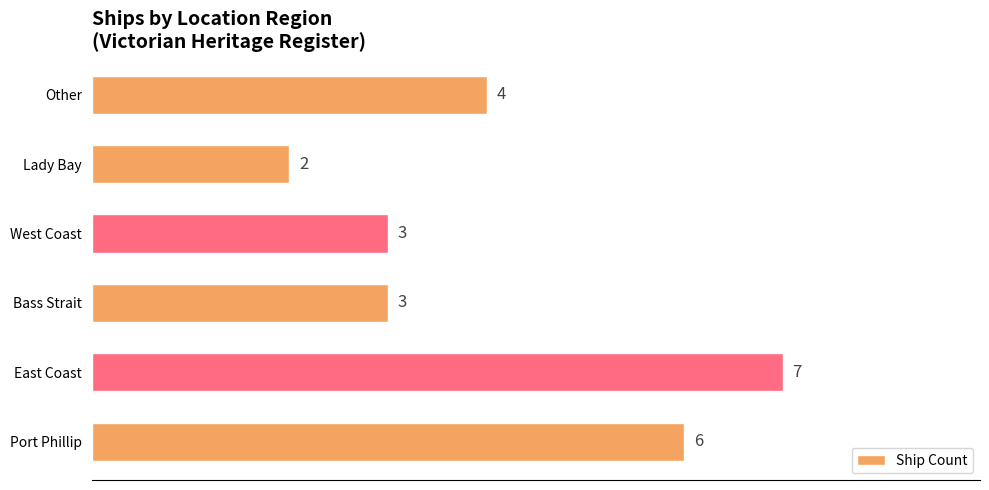

Reading bottom to top, extract all data points from this chart.

Port Phillip=6	East Coast=7	Bass Strait=3	West Coast=3	Lady Bay=2	Other=4